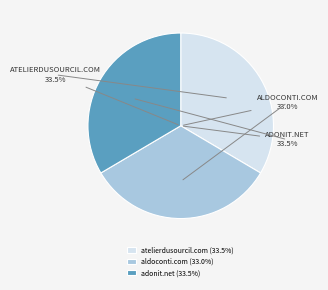

The aldoconti.com slice represents 33% of the pie. True or false?

True